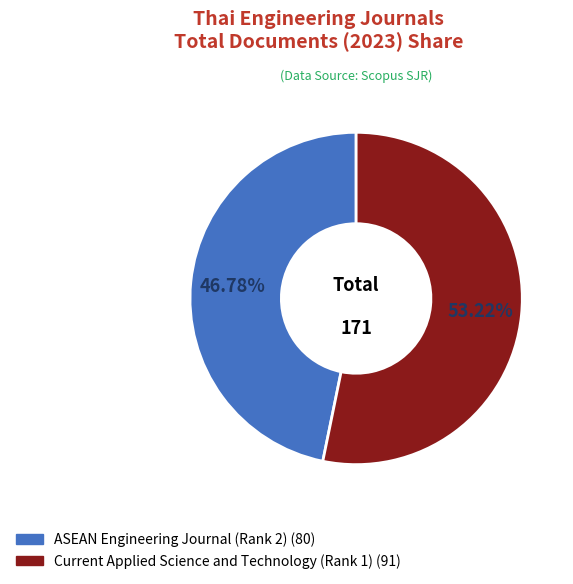

Does any single category account for the majority?

Yes